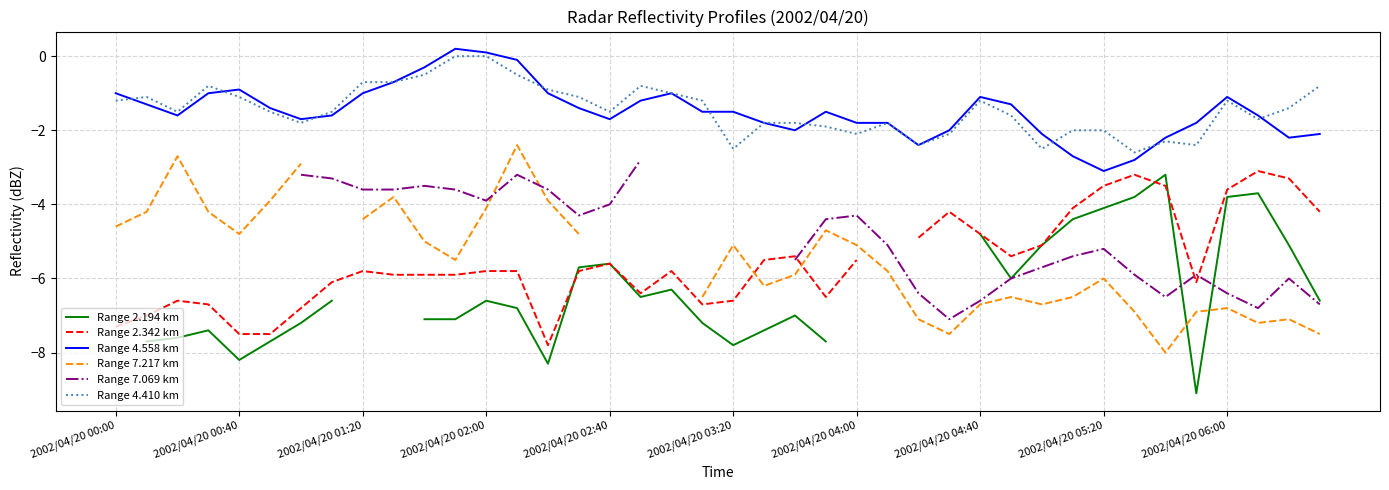

The Range 2.342 km series shows -3.5 at 34. True or false?

True